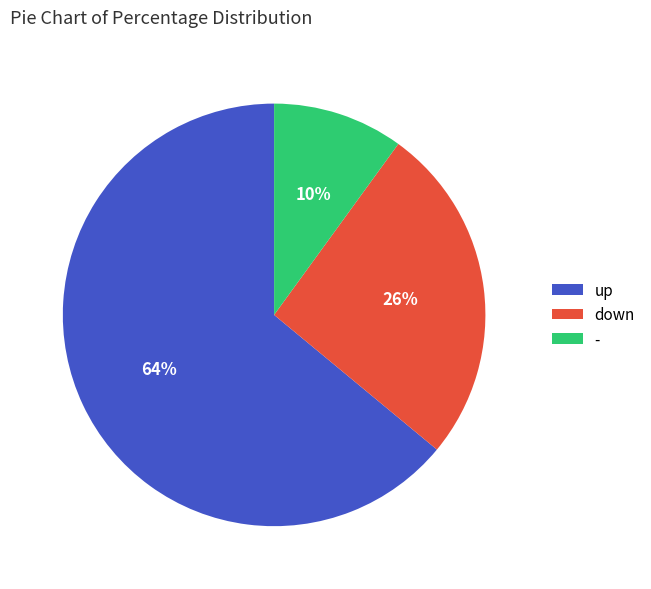

To the nearest percent, what percentage of the pie is up?

64%